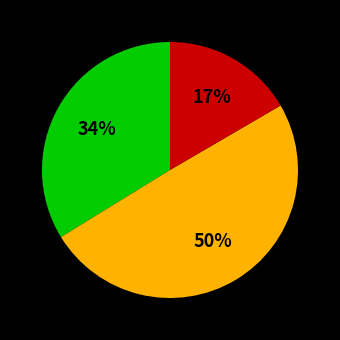

To the nearest percent, what is the difference between the largest and smallest slice percentages?

33%